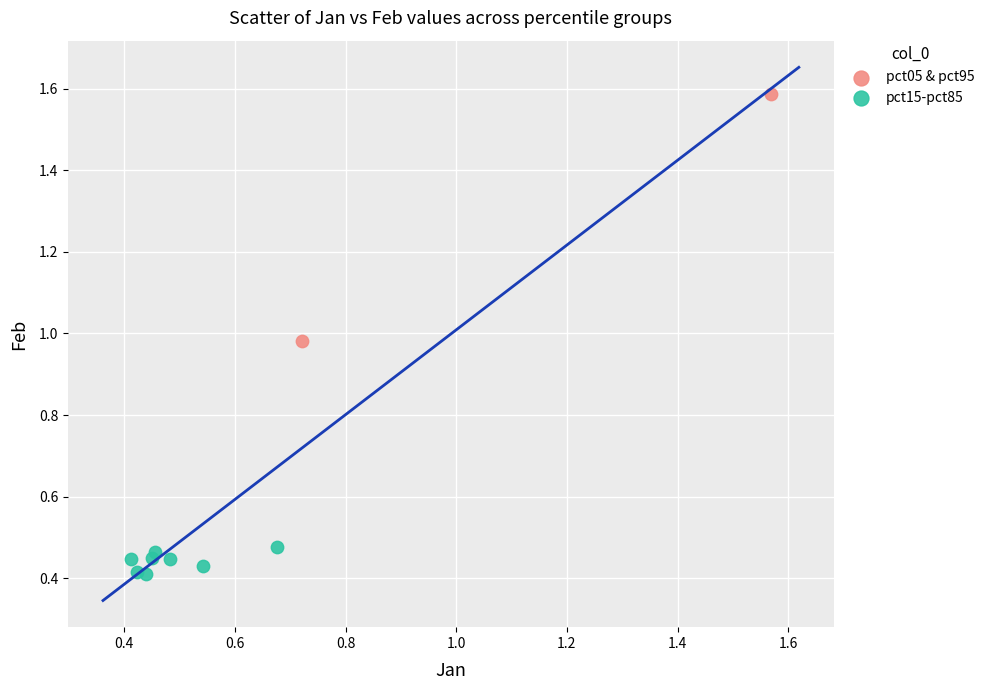

What are all the series names shown in the legend?

pct05 & pct95, pct15-pct85